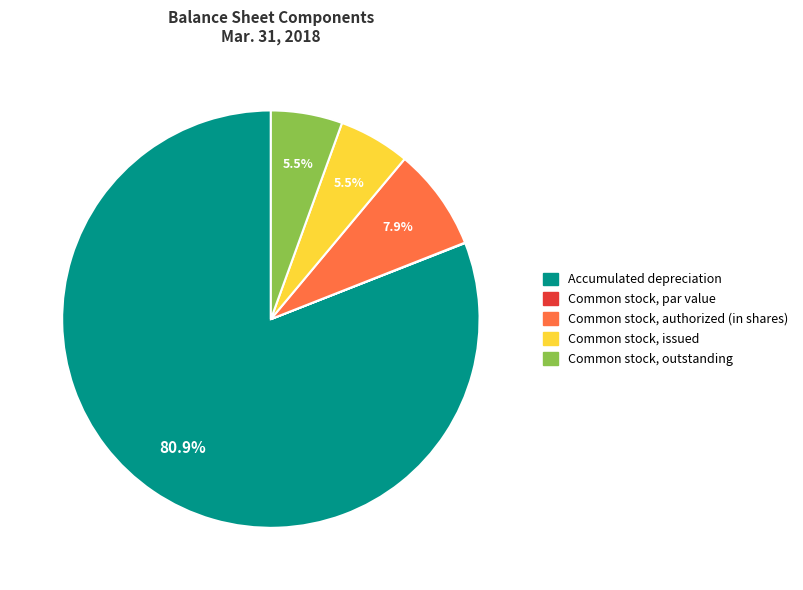

To the nearest percent, what is the combined percentage of Common stock, authorized (in shares) and Common stock, issued?

13%